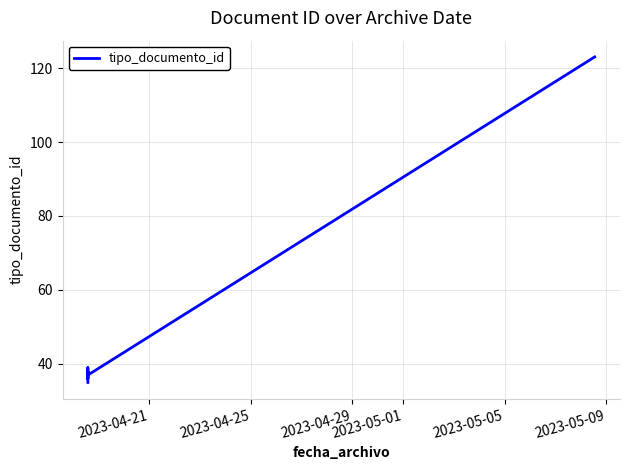

What is the difference between the maximum and minimum values?

88